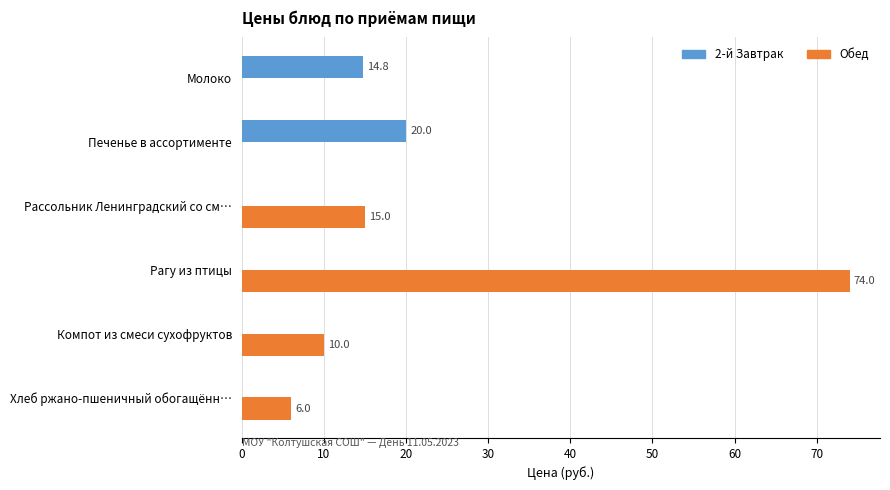

At which category is the sum across all series the highest?

Рагу из птицы